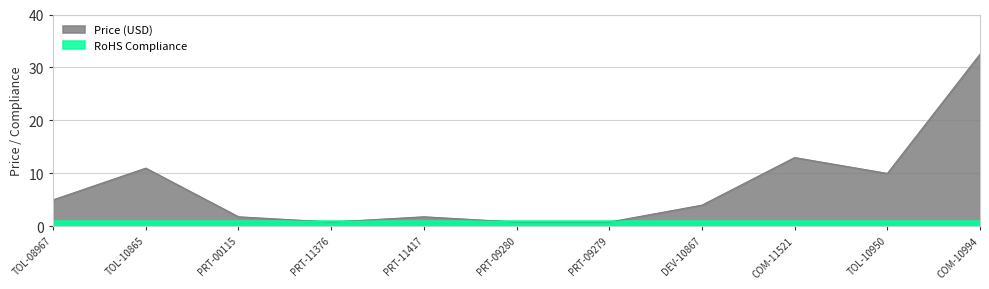

What value does the data have at PRT-00115?

1.8